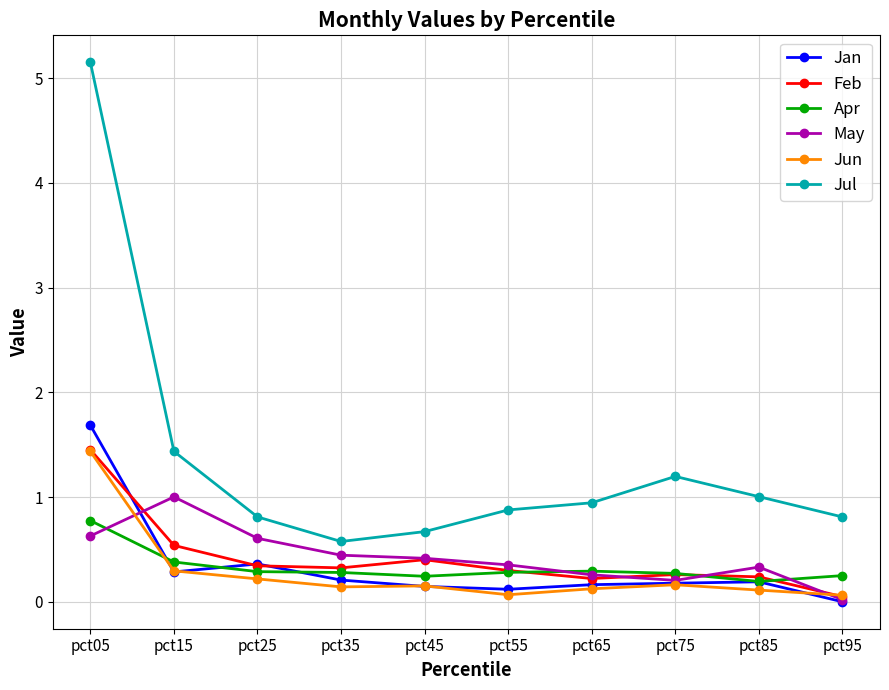

Which series has the largest range (max minus min)?

Jul